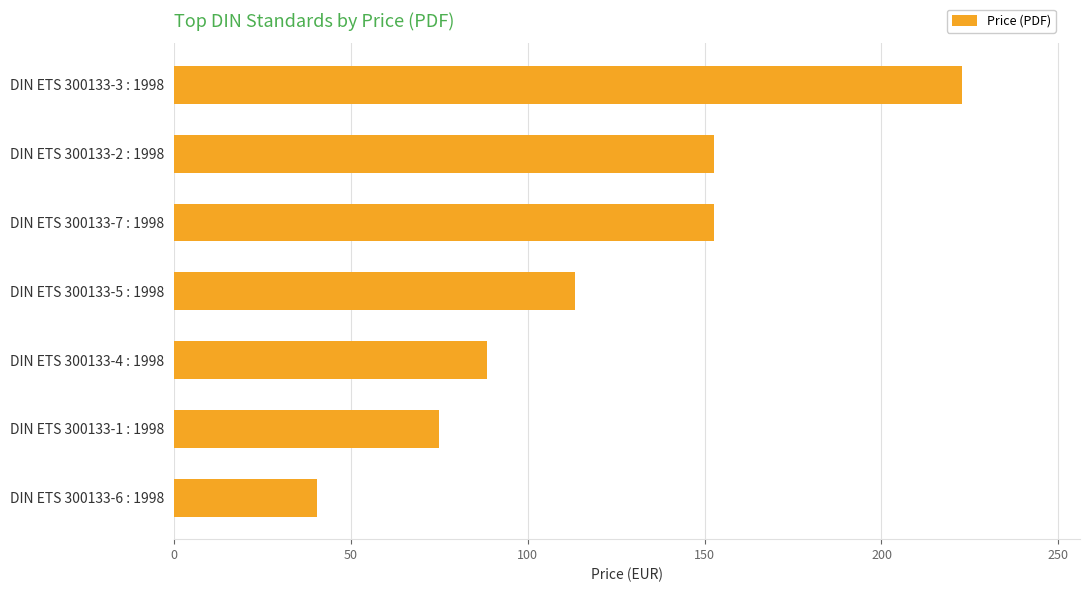

What is the ratio of the value at DIN ETS 300133-1 : 1998 to the value at DIN ETS 300133-3 : 1998?

0.3